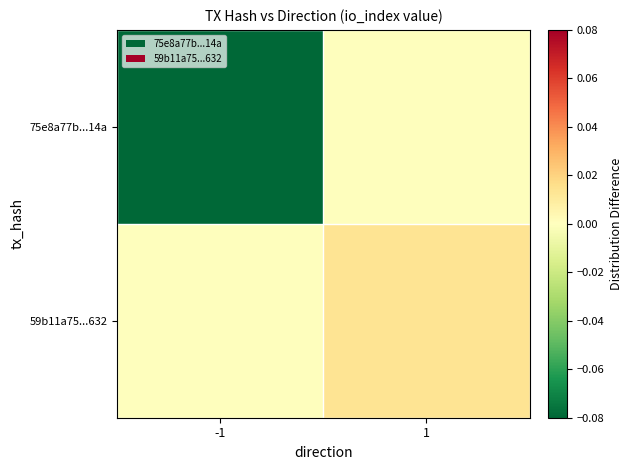

At how many categories does at least one series exceed 0?

1